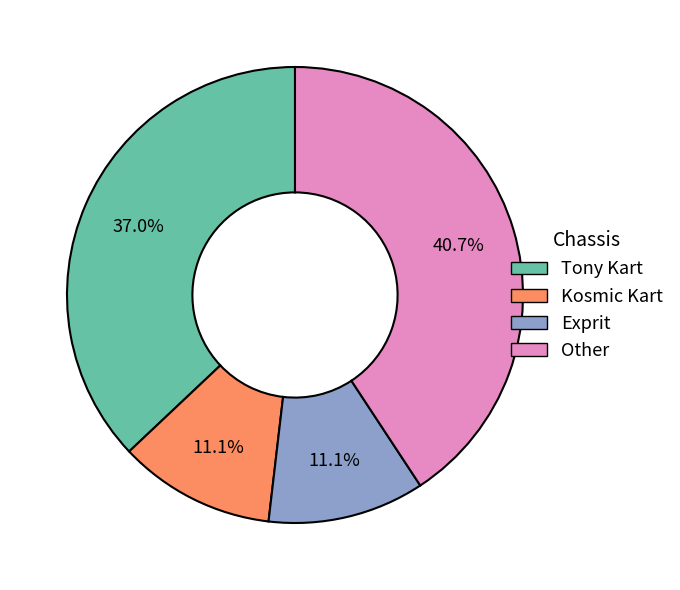

Is there any slice that represents more than half of the pie?

No